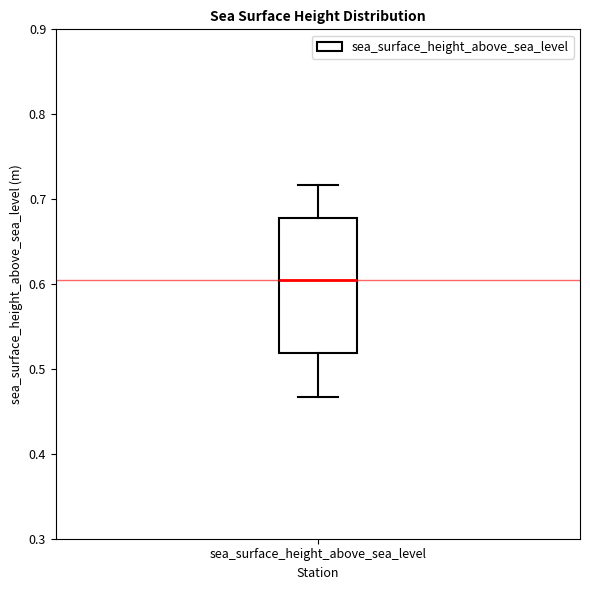

Transcribe this box plot: give where the median line is, the range the box spans, and where the two whiskers end, as read against the y-axis. The values are not printed on the chart, so give them approximately, as read against the axis.

median 0.61, box 0.52 to 0.68, whiskers 0.47 to 0.72